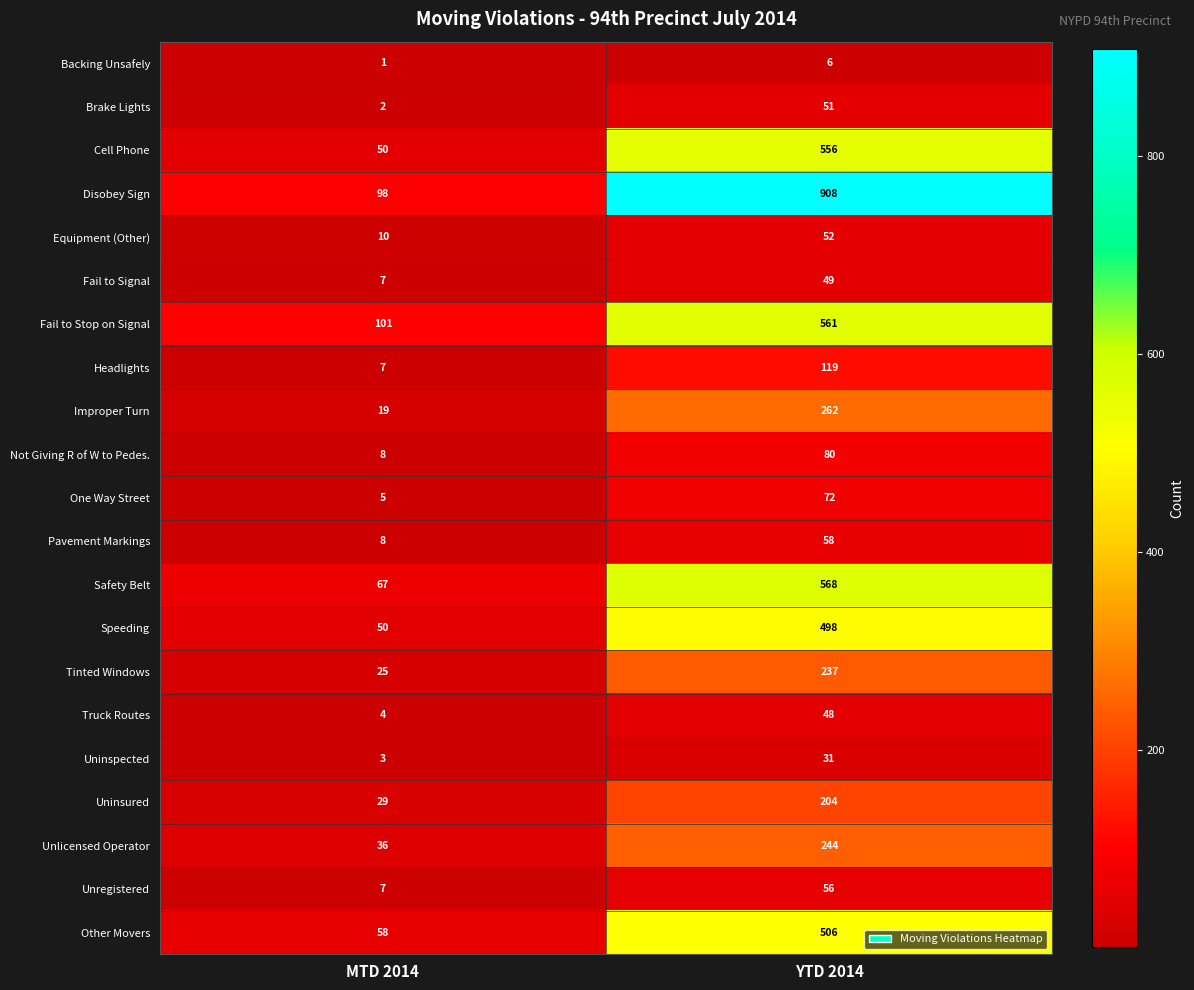

What is the lowest value of the One Way Street series?

5